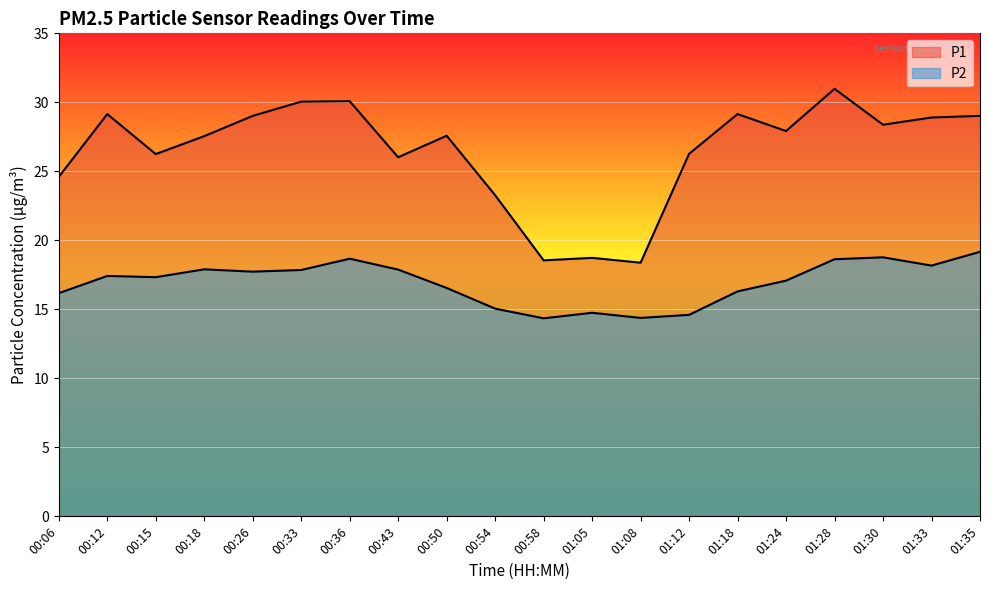

Which series has the largest total across all categories?

P1